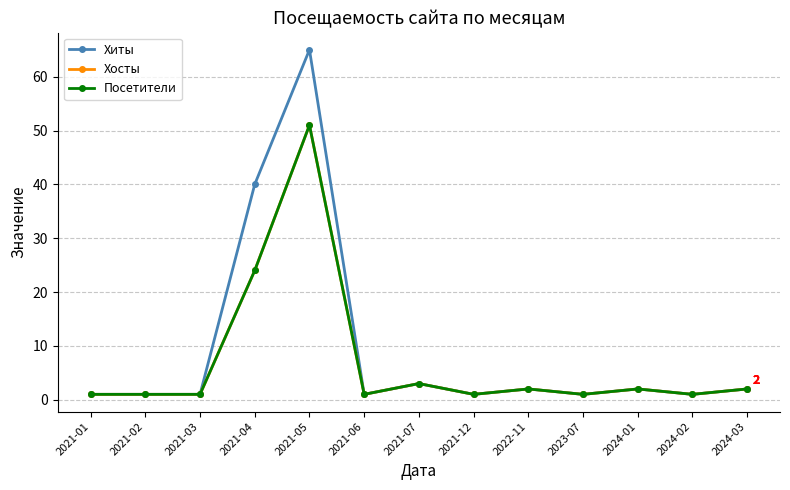

Which series has the largest range (max minus min)?

Хиты